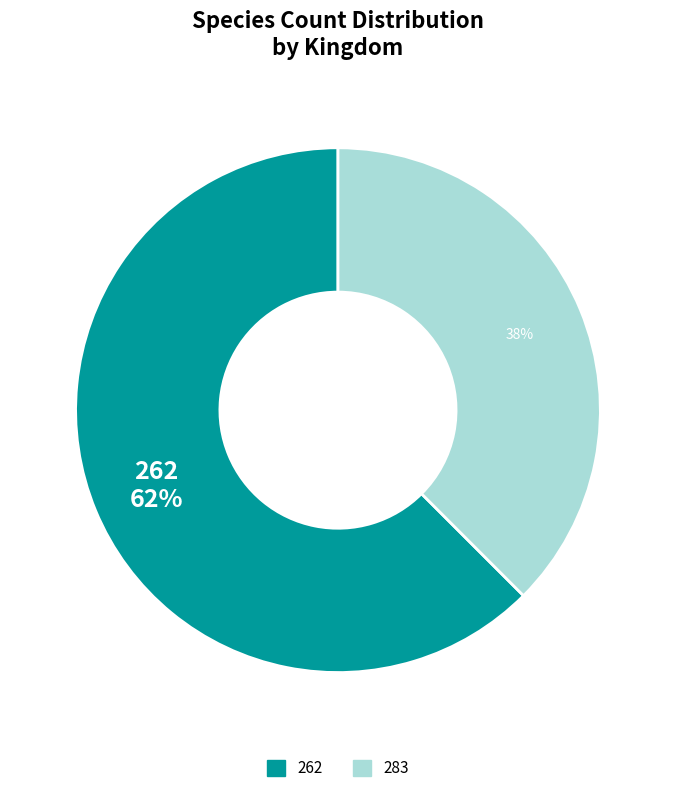

Between 262 and 283, which is larger?

262